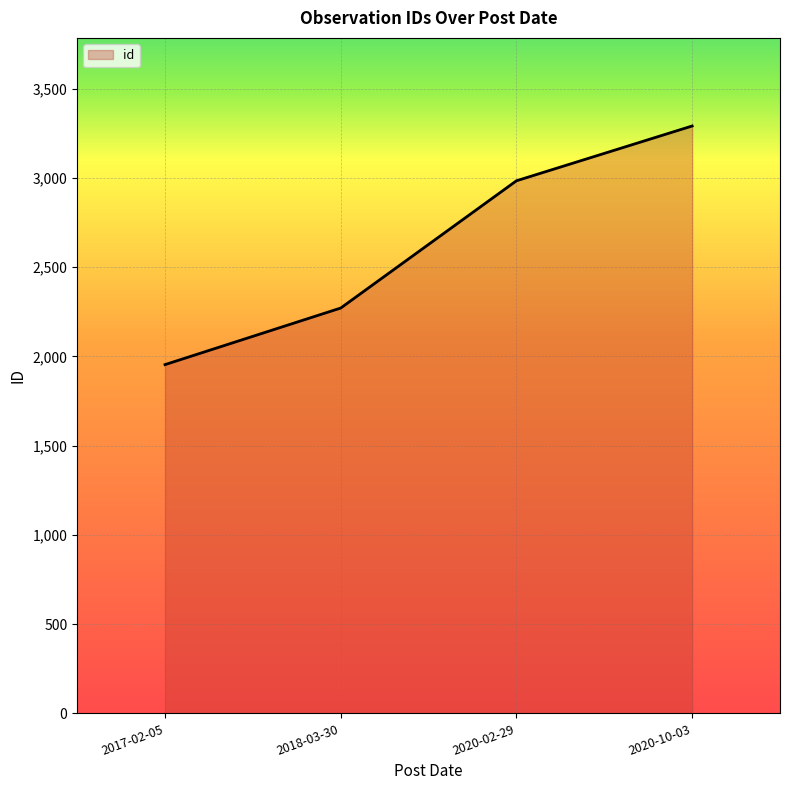

At which label is the value closest to 2622?

2018-03-30